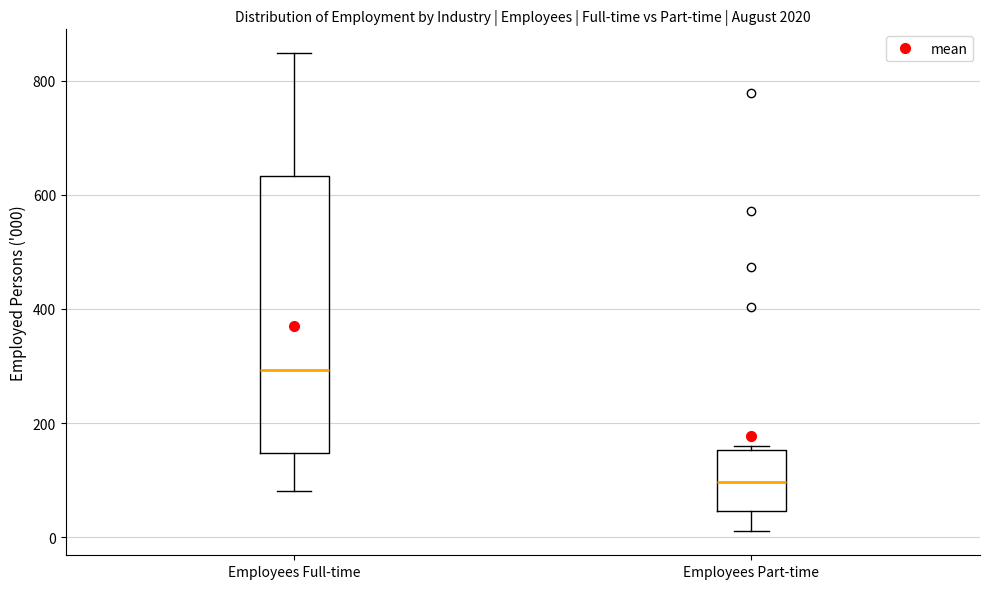

Which box is the tallest, from its lower edge to its upper edge?

Employees Full-time